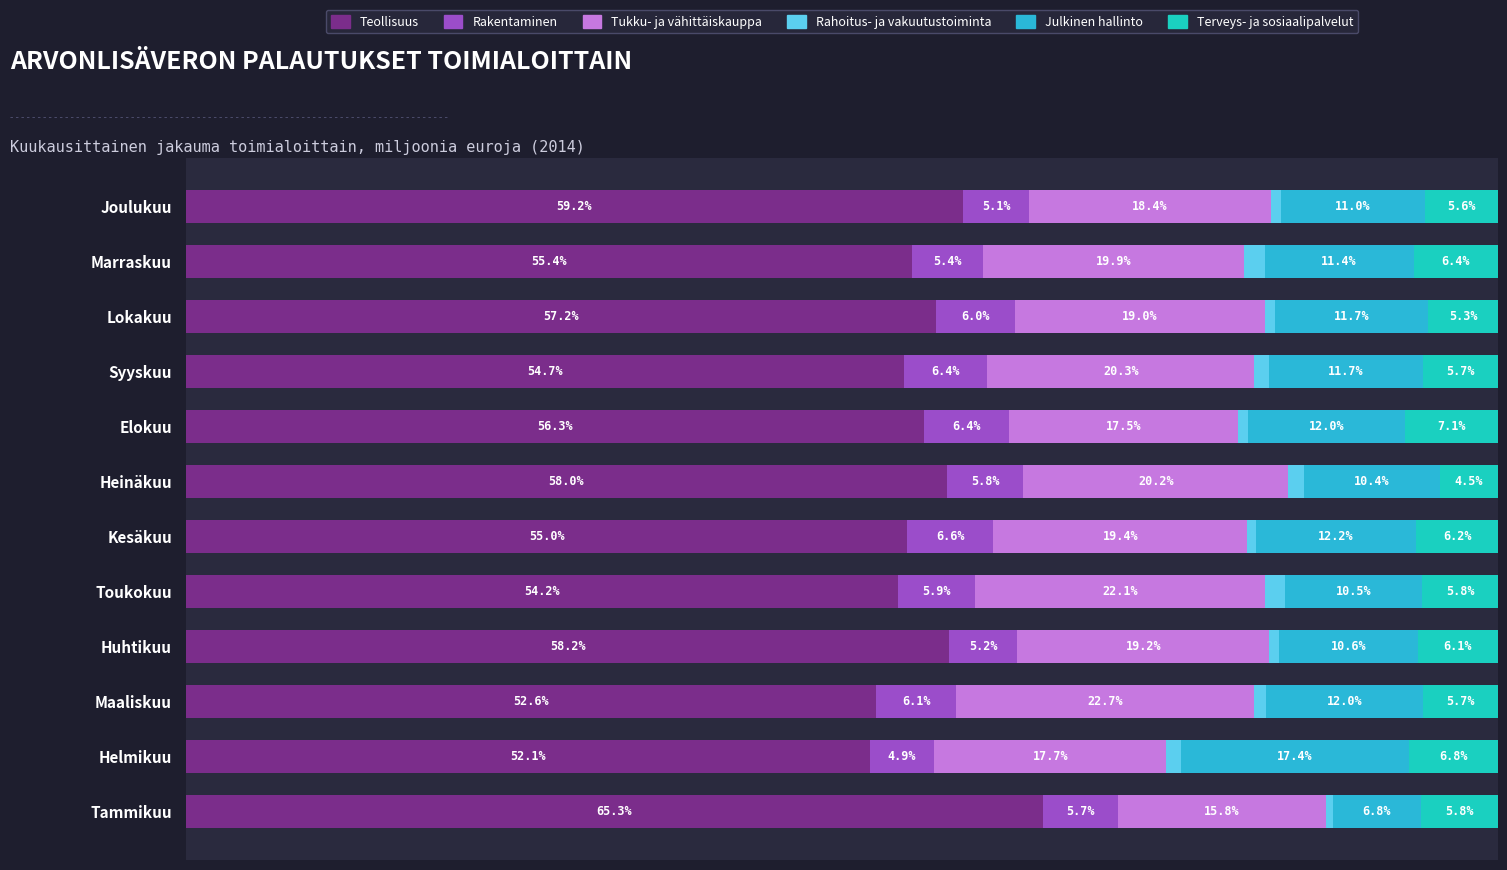

Rank the categories by Terveys- ja sosiaalipalvelut value from highest to lowest.

Elokuu, Helmikuu, Marraskuu, Kesäkuu, Huhtikuu, Tammikuu, Toukokuu, Syyskuu, Maaliskuu, Joulukuu, Lokakuu, Heinäkuu